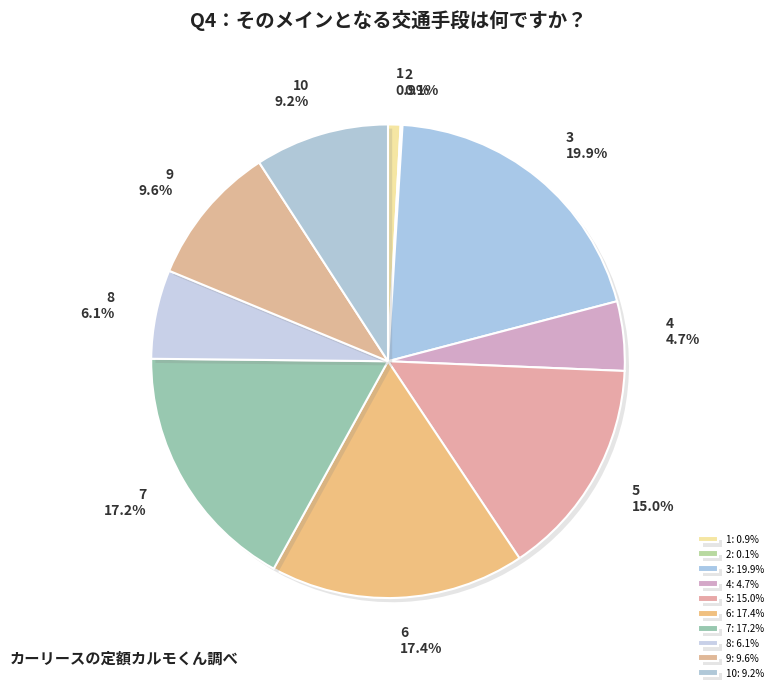

Is 8 the majority of the pie?

No